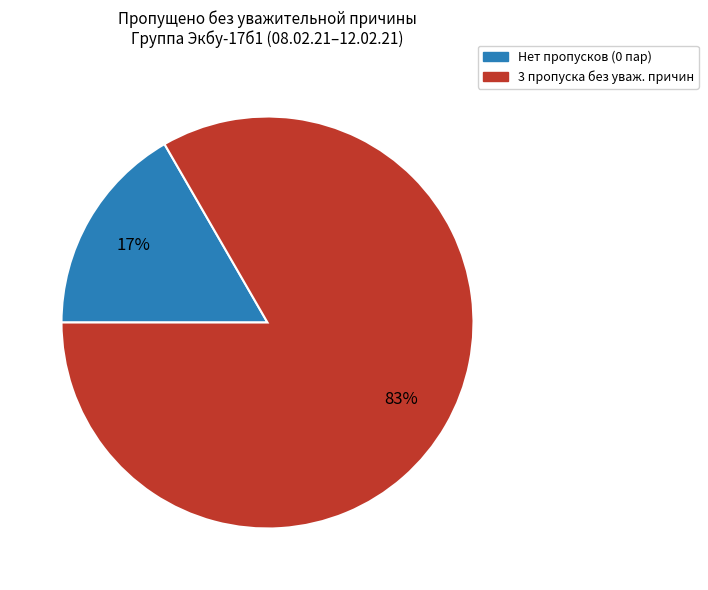

Is there any slice that represents more than half of the pie?

Yes